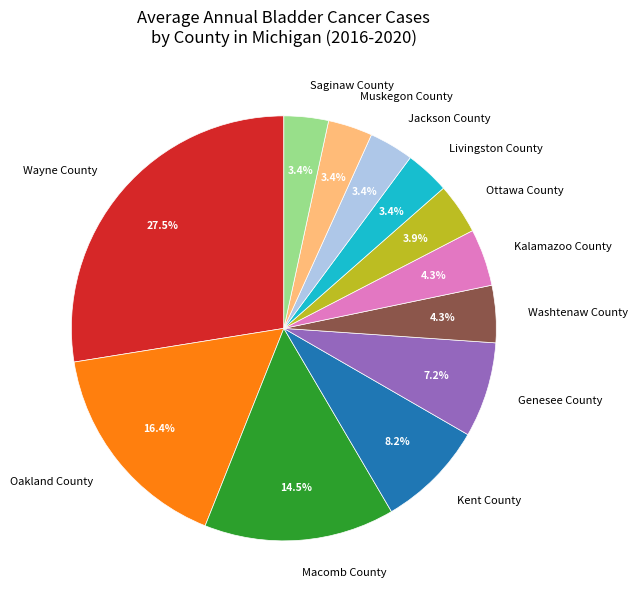

Do Kalamazoo County and Wayne County together represent more than half of the pie?

No